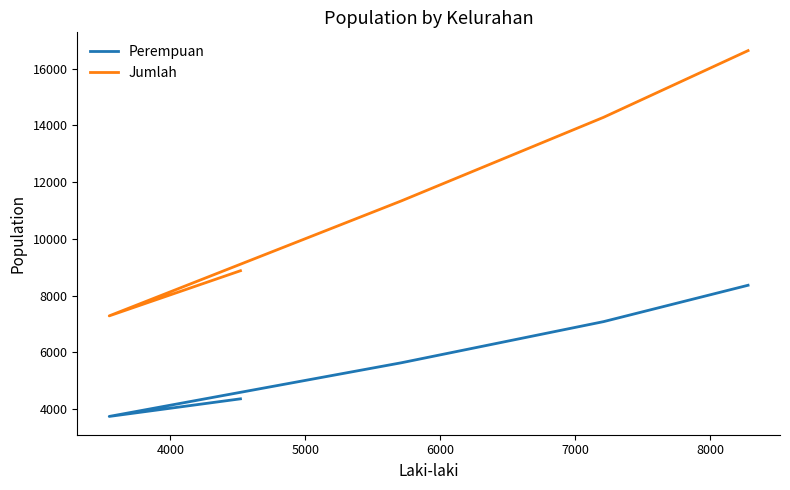

What is the minimum value shown in the chart?

3734